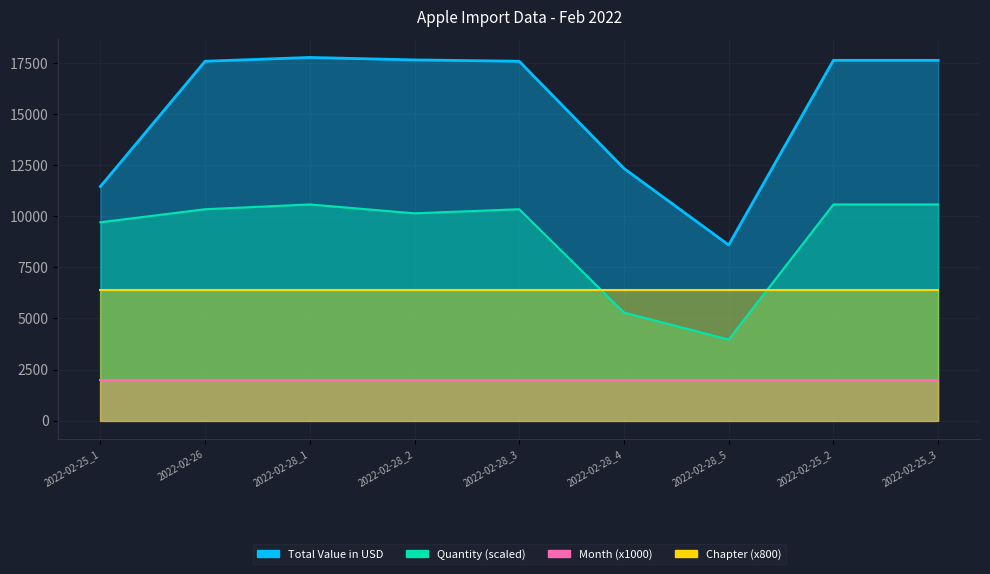

List the labels in order of Total Value in USD value, largest first.

2022-02-28_1, 2022-02-28_2, 2022-02-25_2, 2022-02-25_3, 2022-02-26, 2022-02-28_3, 2022-02-28_4, 2022-02-25_1, 2022-02-28_5